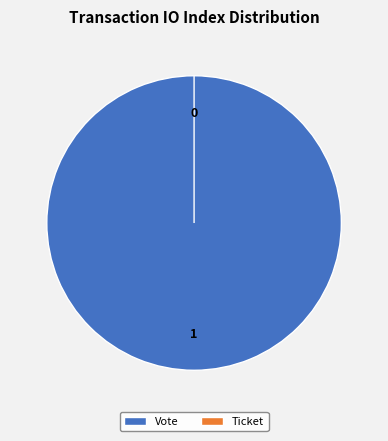

What is the smallest slice in the pie chart?

Ticket